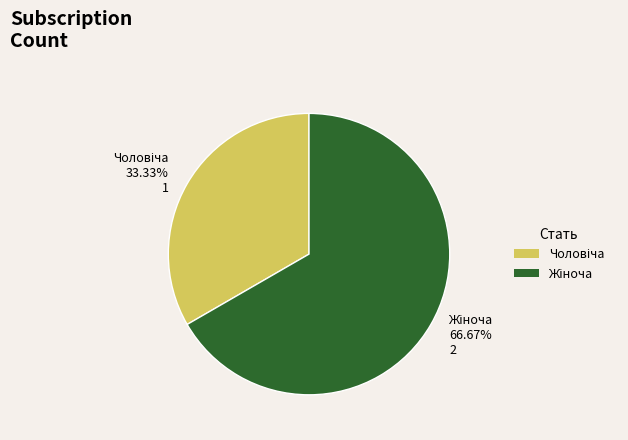

Is there any slice that represents more than half of the pie?

Yes